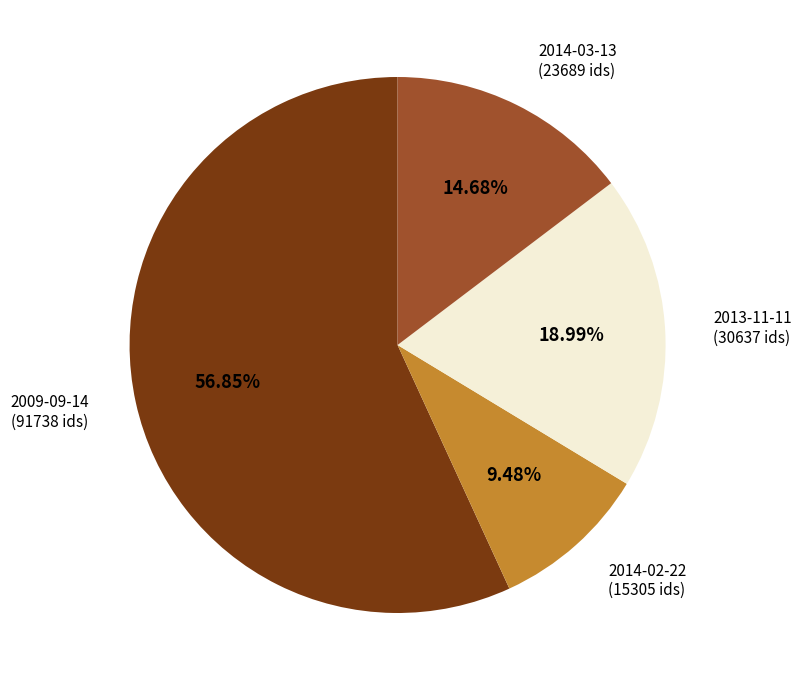

Does any single category account for the majority?

Yes